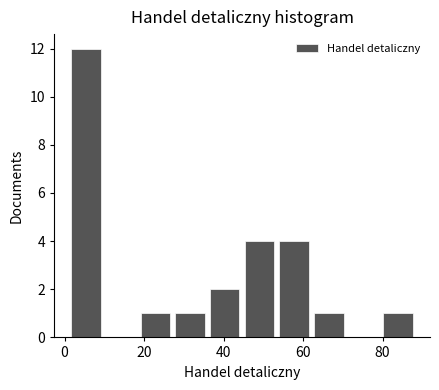

Reading left to right, transcribe this chart: for each bar, give the range it covers on the x-axis and its height. Neither the bar edges nor the heights are printed on the chart, so give them approximately, as read against the axes.

2 to 10: 12
10 to 18: 0
18 to 28: 1
28 to 36: 1
36 to 44: 2
44 to 54: 4
54 to 62: 4
62 to 70: 1
70 to 80: 0
80 to 88: 1